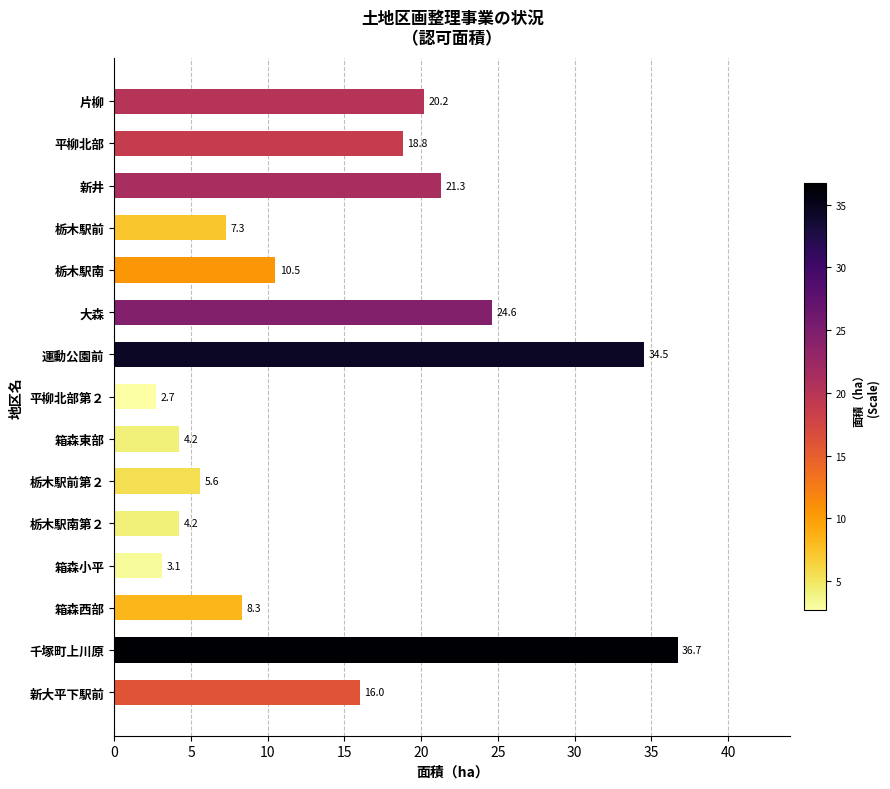

At which label is the value closest to 19?

平柳北部